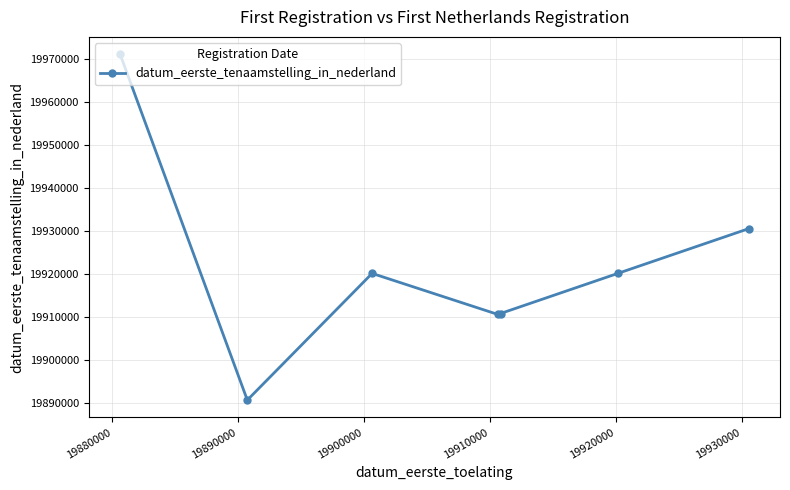

What is the average value?

19921986